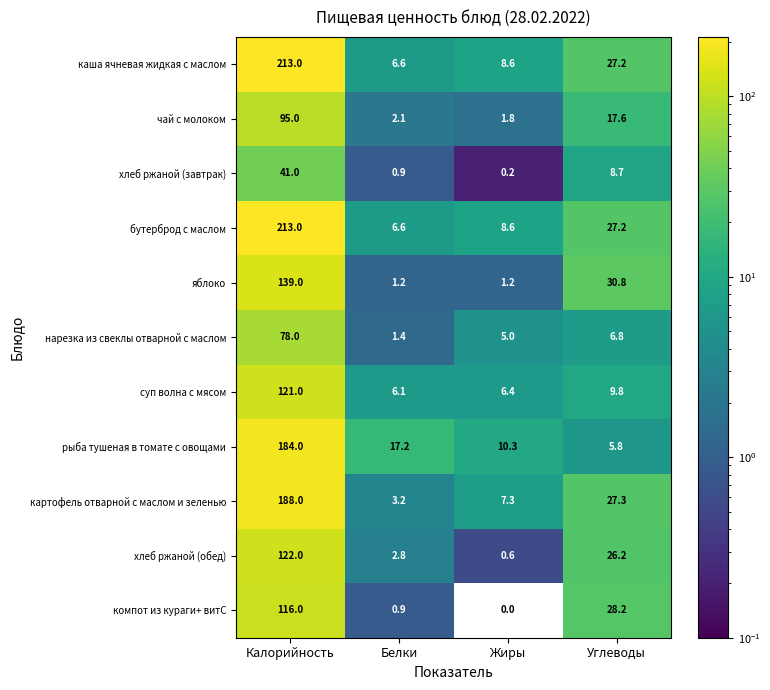

At which category is the sum across all series the highest?

Калорийность